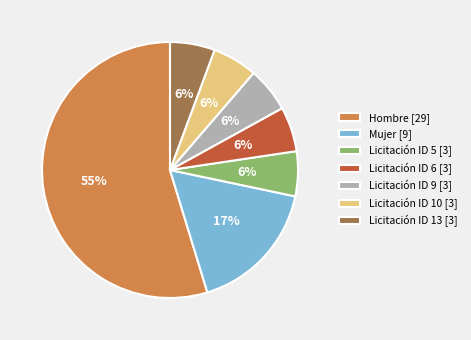

Which slice is the largest?

Hombre [29]